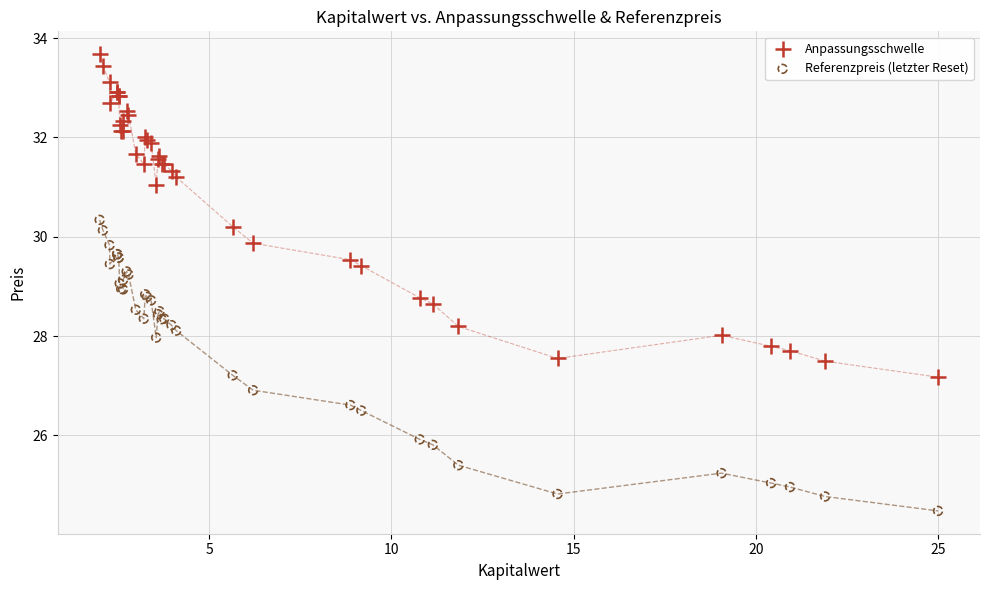

What is the X range (max minus min) for the scatter plot?

23.0